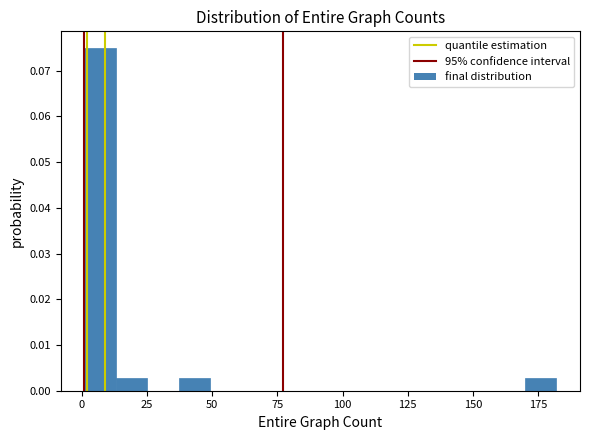

Around what value on the x-axis is the tallest bar? Give the approximate position of its centre, as read against the axis.

5